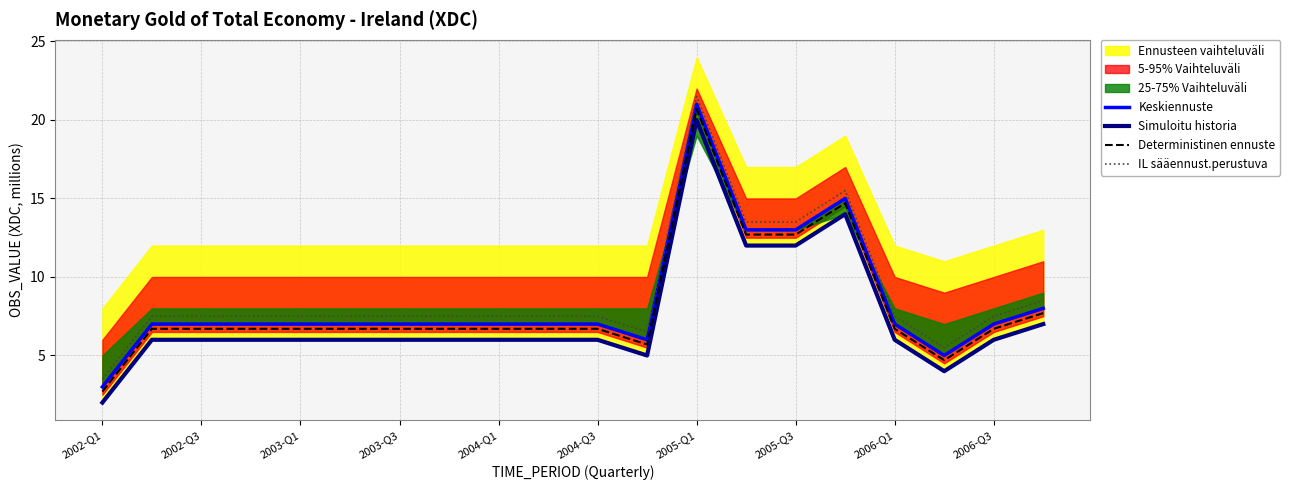

What is the minimum value for Deterministinen ennuste?

2.7